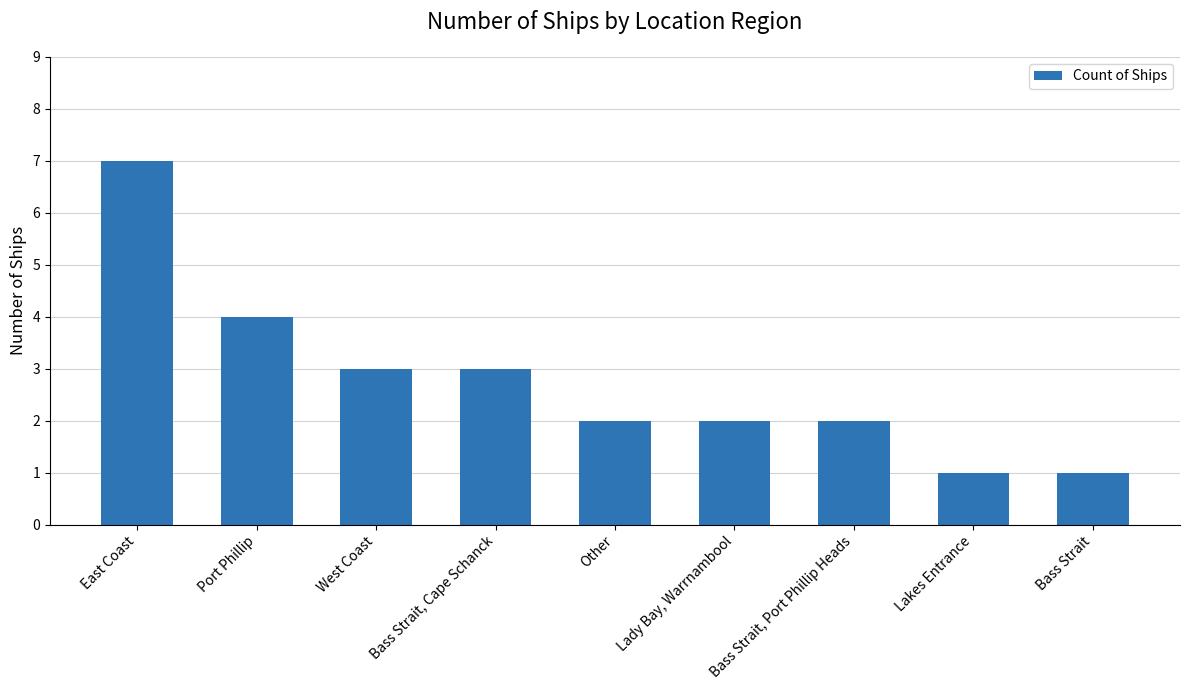

What is the change in value from Port Phillip to Lady Bay, Warrnambool?

-2